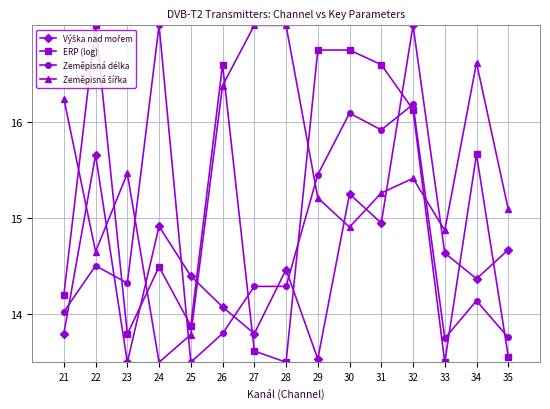

Which series ends up on top after the final intersection of Zeměpisná délka and ERP (log)?

Zeměpisná délka